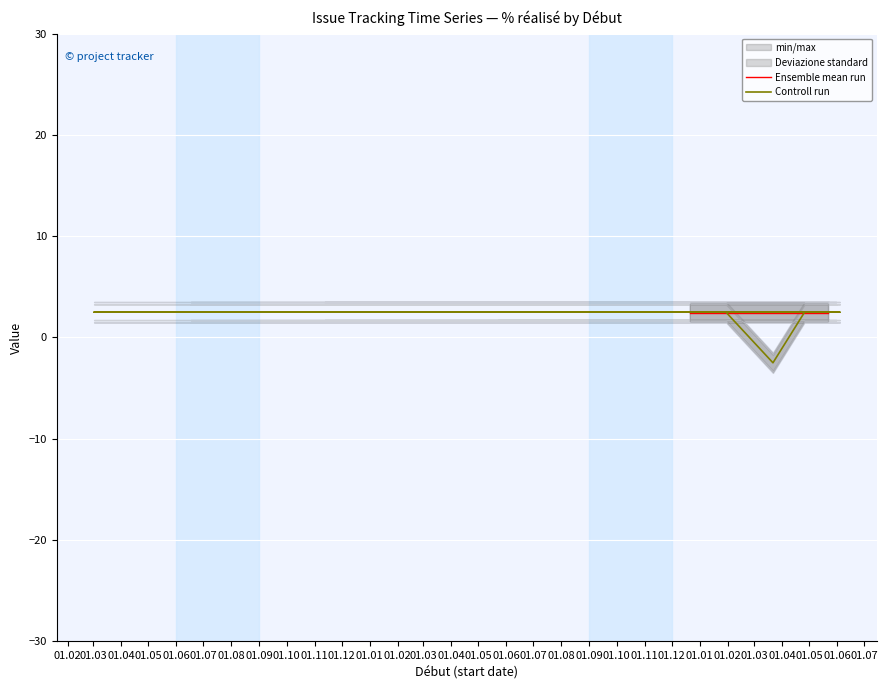

What is the difference between the maximum and minimum values?

5.0